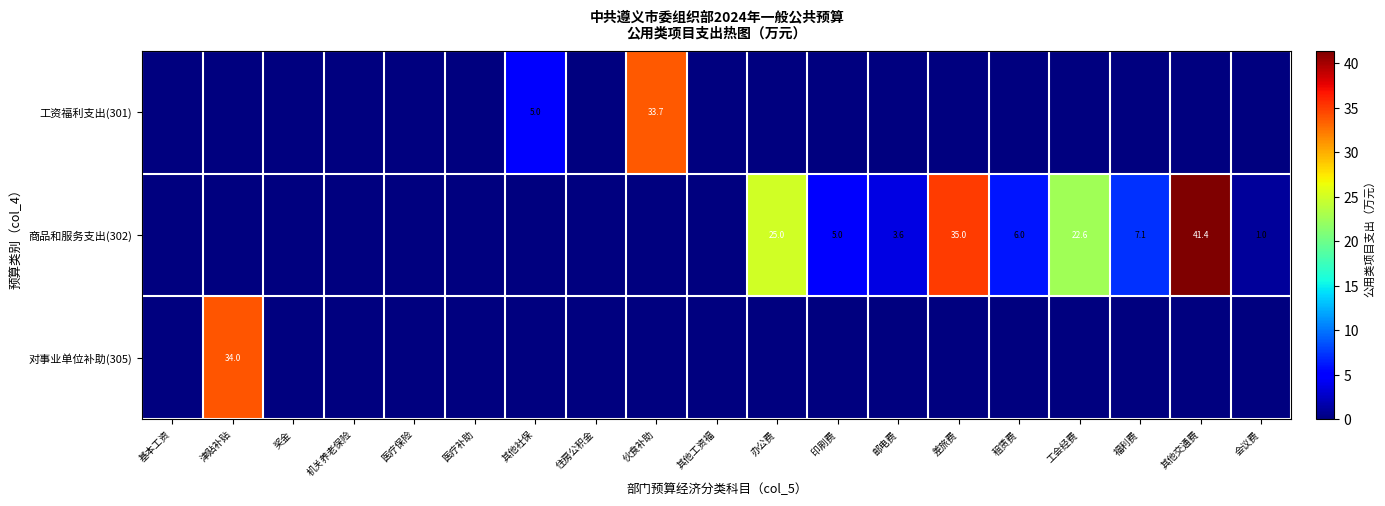

The value of 商品和服务支出(302) at 福利费 is 7.1. True or false?

True